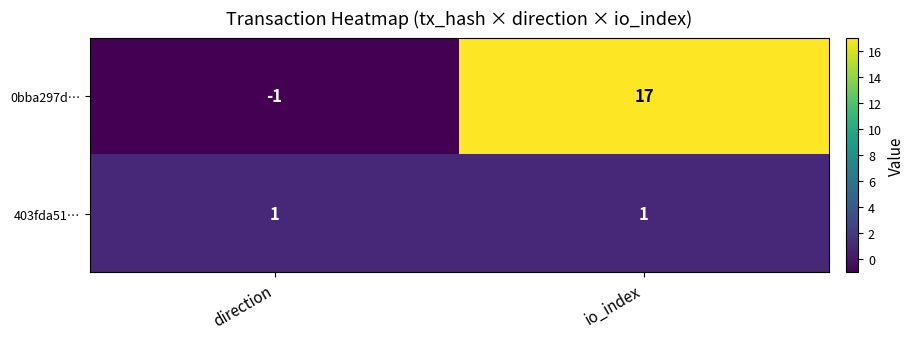

Reading left to right, extract all data points from this chart.

0bba297d…: -1	17
403fda51…: 1	1